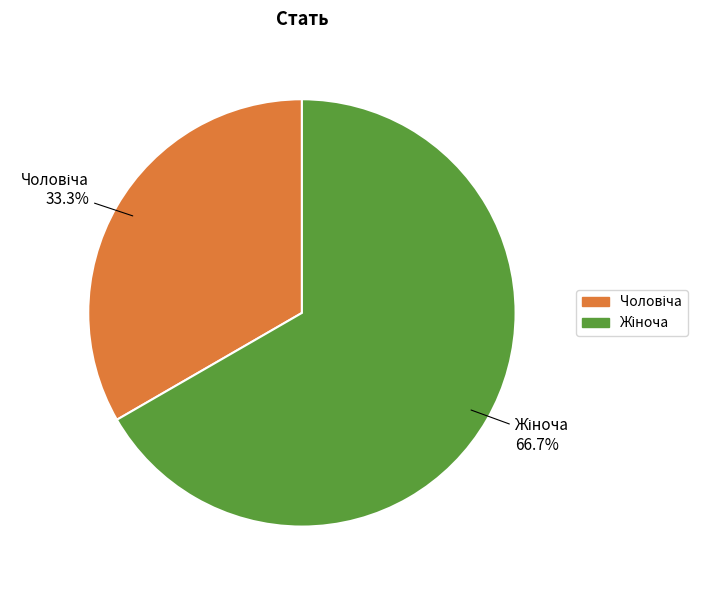

Is there any slice that represents more than half of the pie?

Yes